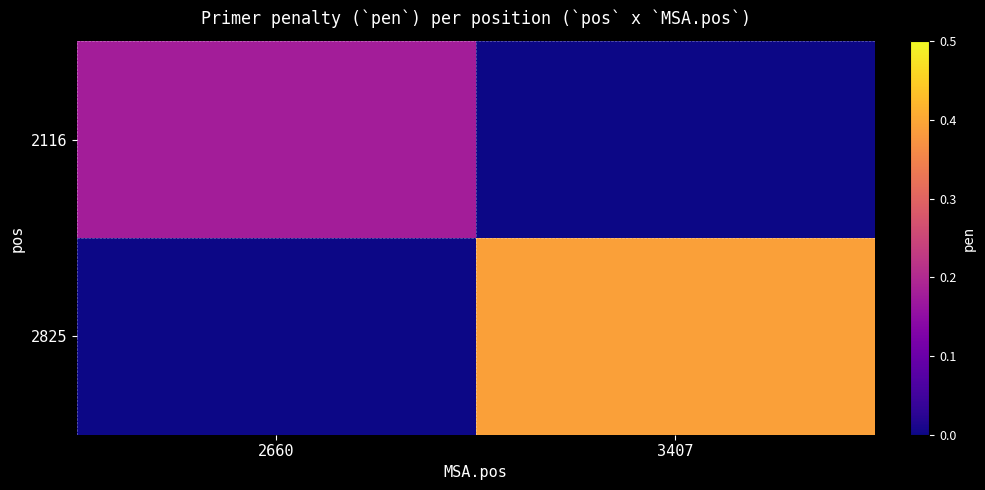

Which category has the lowest value across all series?

3407